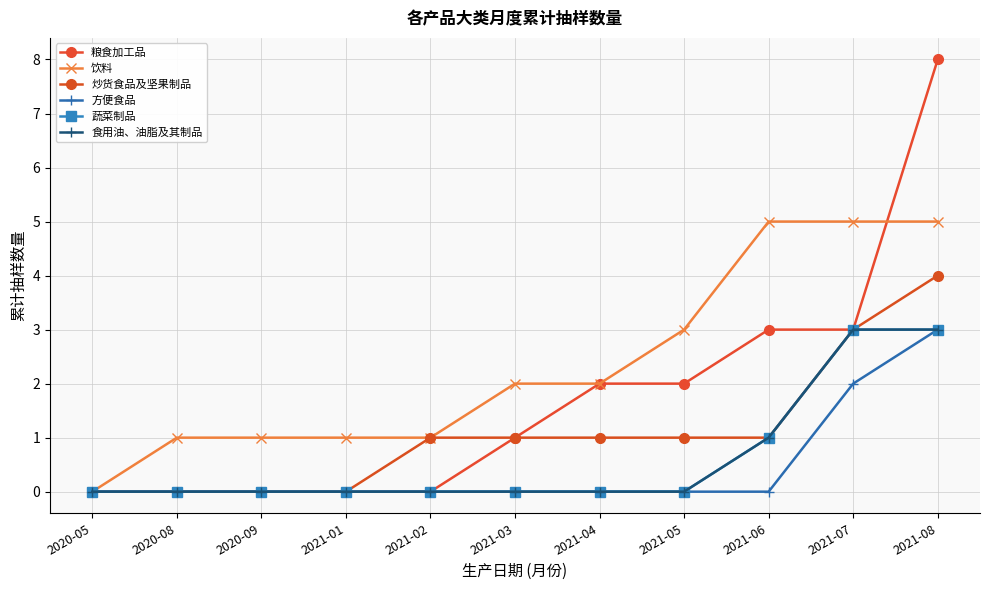

What is the spread (max minus min) of values at 2020-09?

1